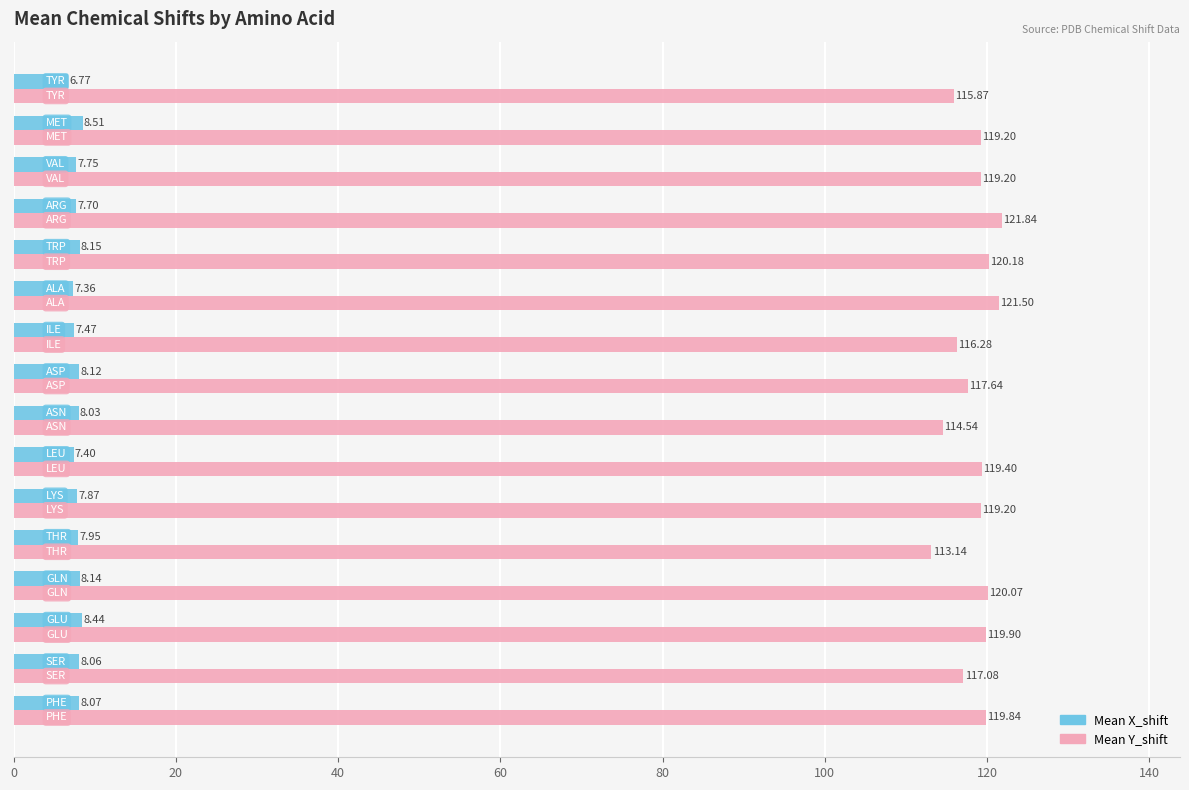

Which series has the largest total across all categories?

Mean Y_shift